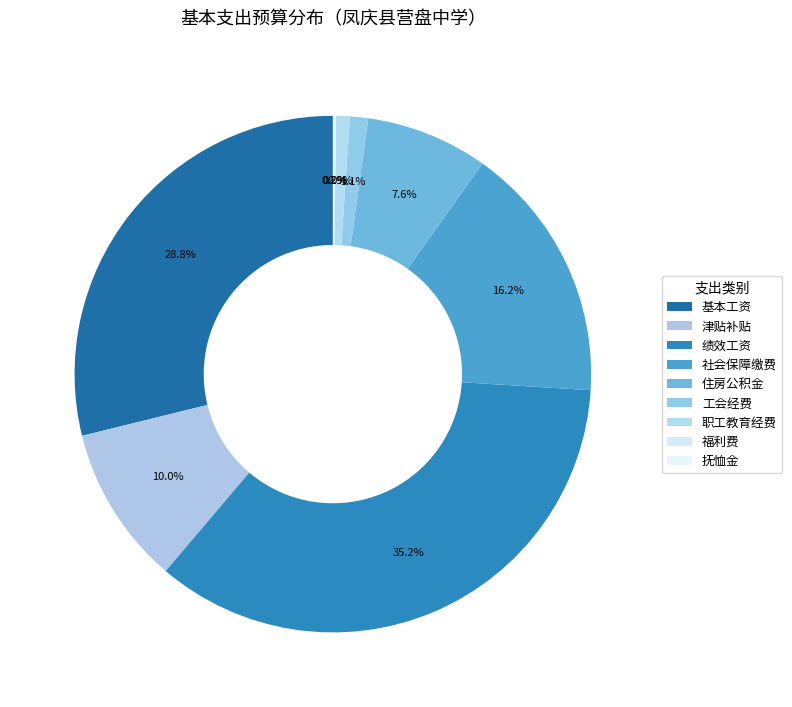

To the nearest percent, what is the difference between the 住房公积金 and 福利费 slice percentages?

8%